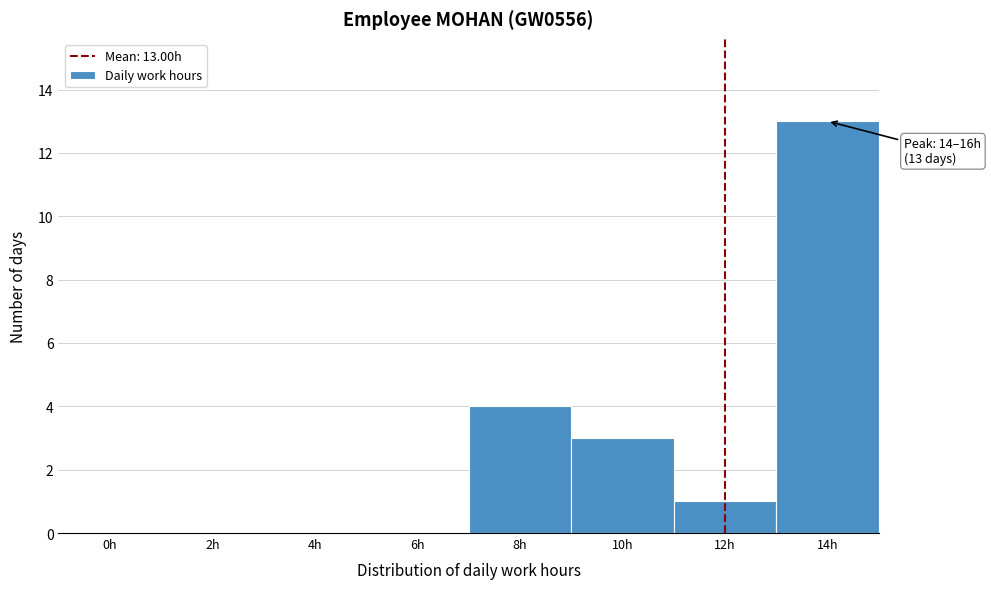

Reading left to right, list all the values displayed in this chart.

0h=0	2h=0	4h=0	6h=0	8h=4	10h=3	12h=1	14h=13